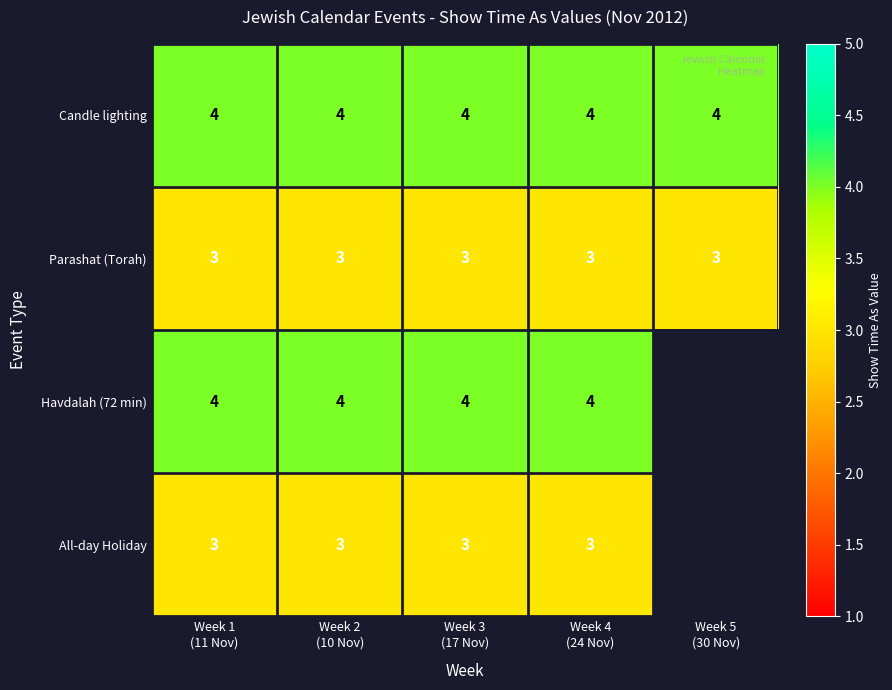

How many series are shown in this chart?

4